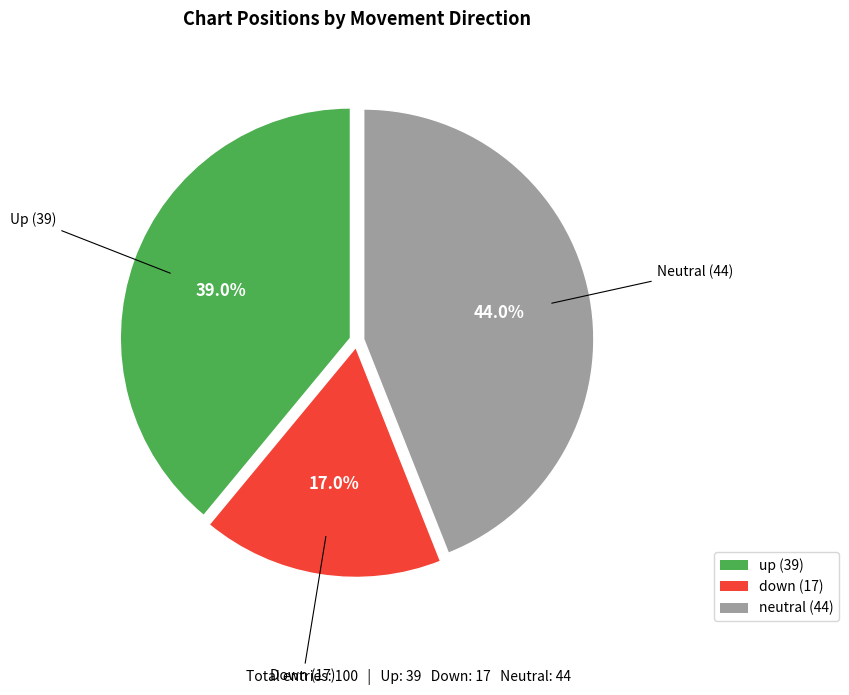

How many slices are in this pie chart?

3